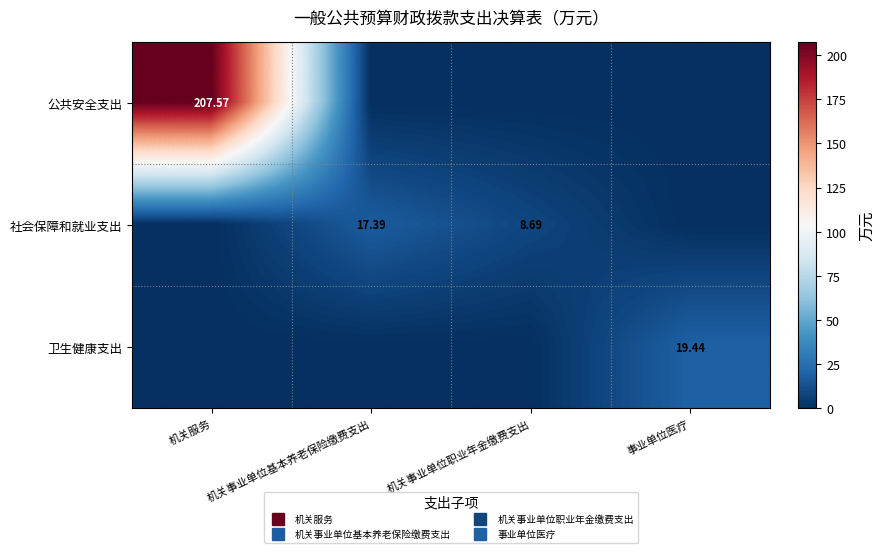

The value of 社会保障和就业支出 at 事业单位医疗 is -6.4. True or false?

False